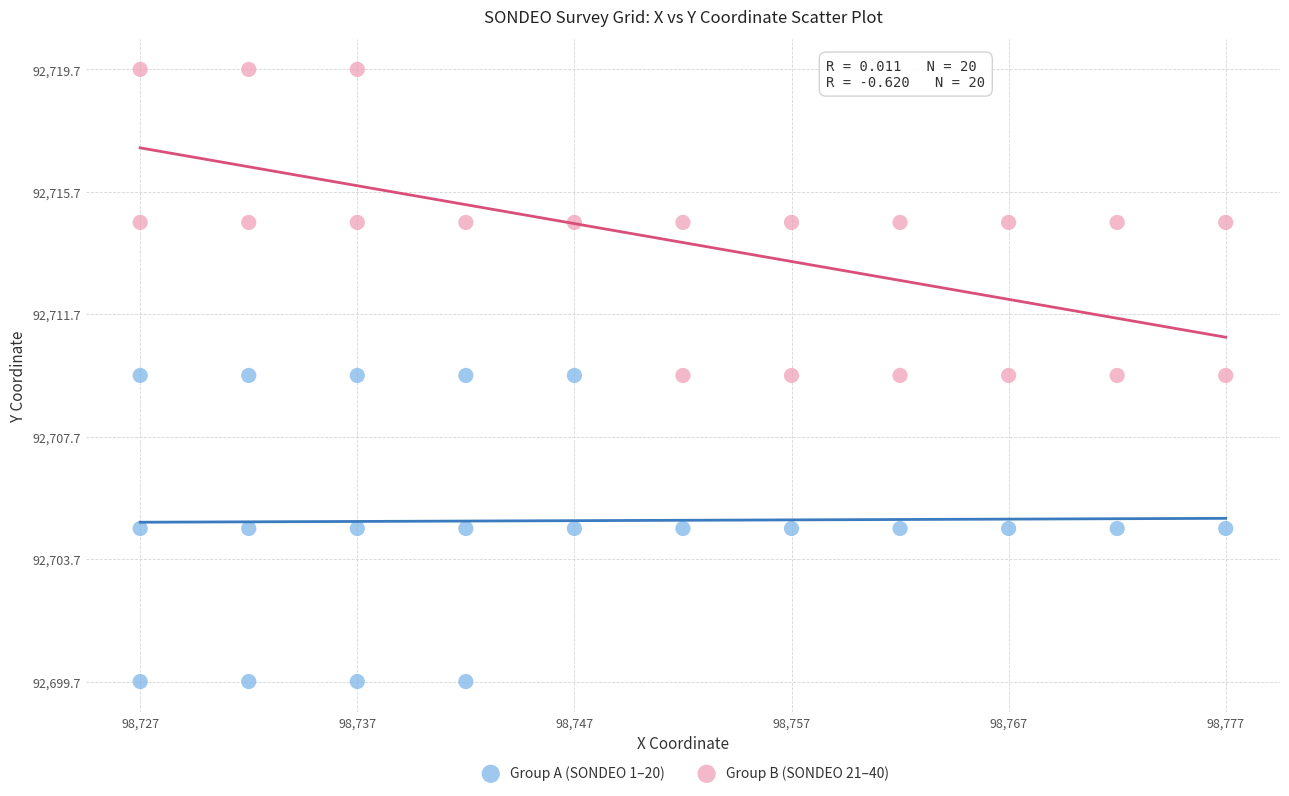

Which series contains the lowest Y value?

Group A (SONDEO 1–20)